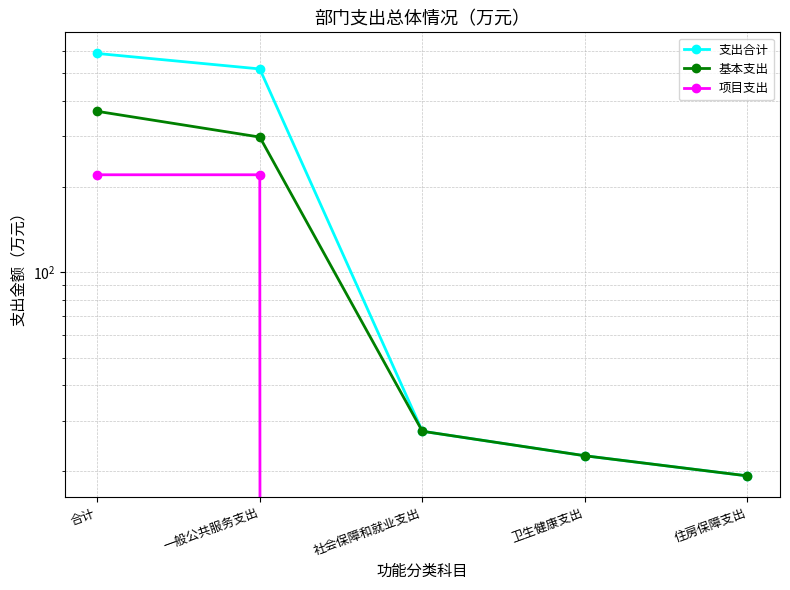

Which series has the widest spread of values?

支出合计